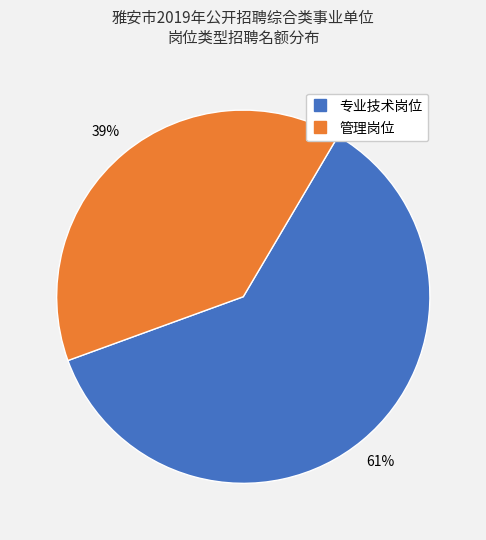

What is the majority slice?

专业技术岗位